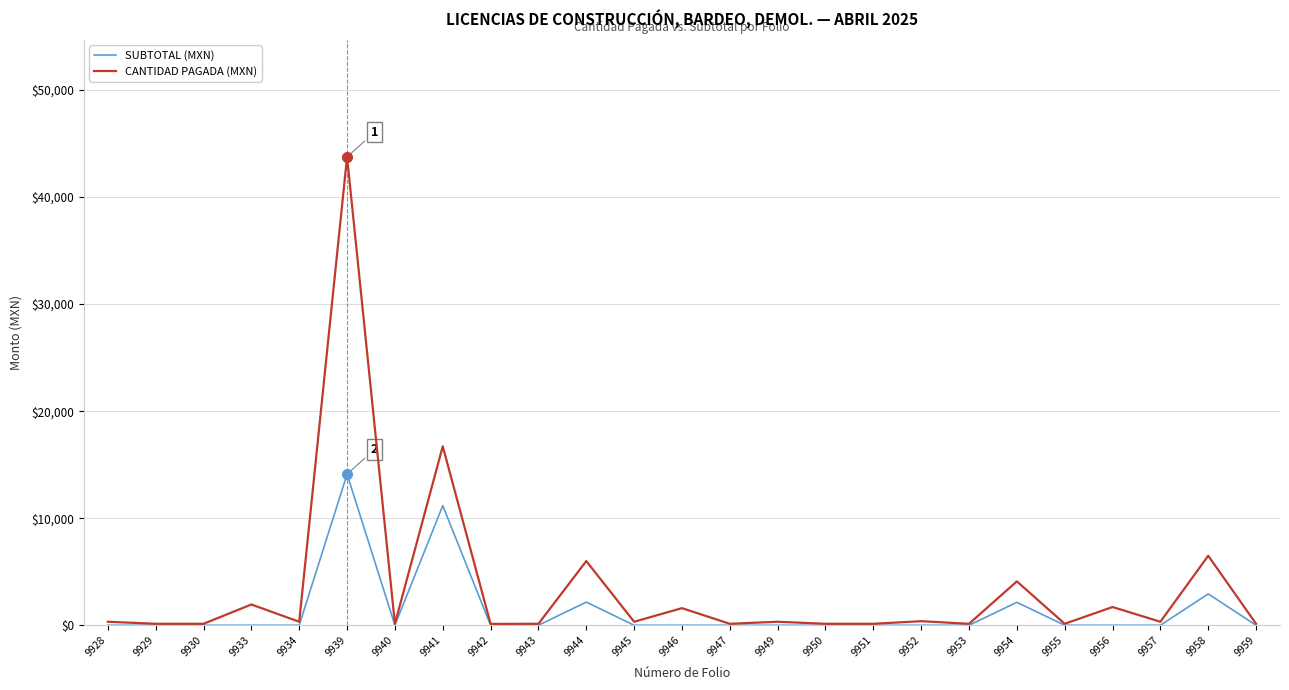

The SUBTOTAL (MXN) series shows -5394.5 at 9957. True or false?

False